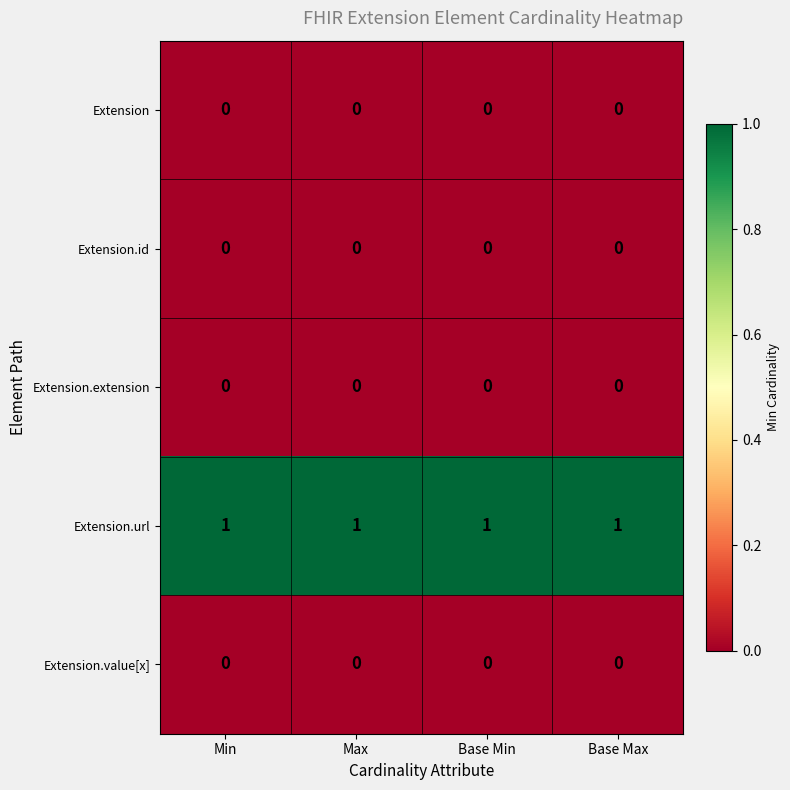

The Extension.value[x] series shows 0 at Base Max. True or false?

True